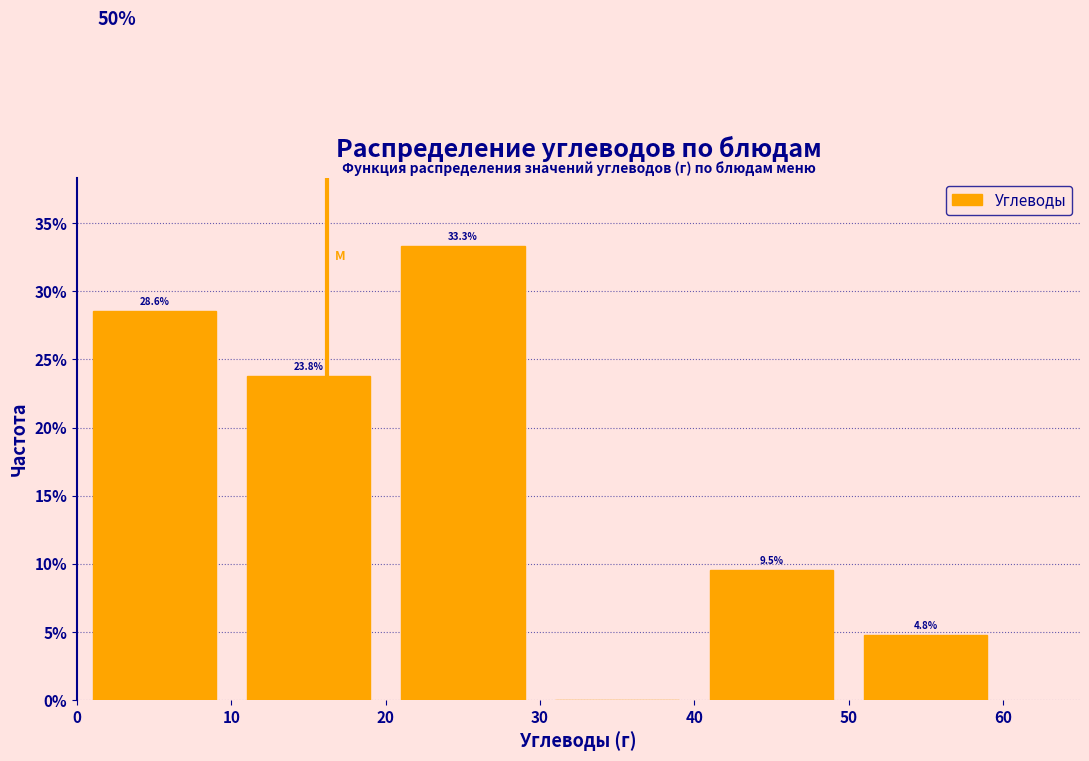

Which range on the x-axis has the tallest bar?

20 to 30